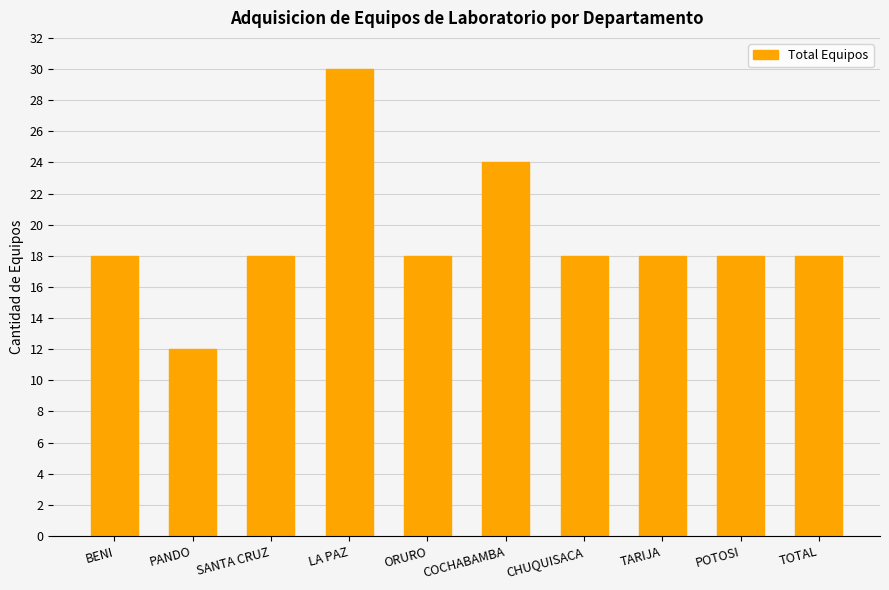

What is the sum of the values at POTOSI and LA PAZ?

48